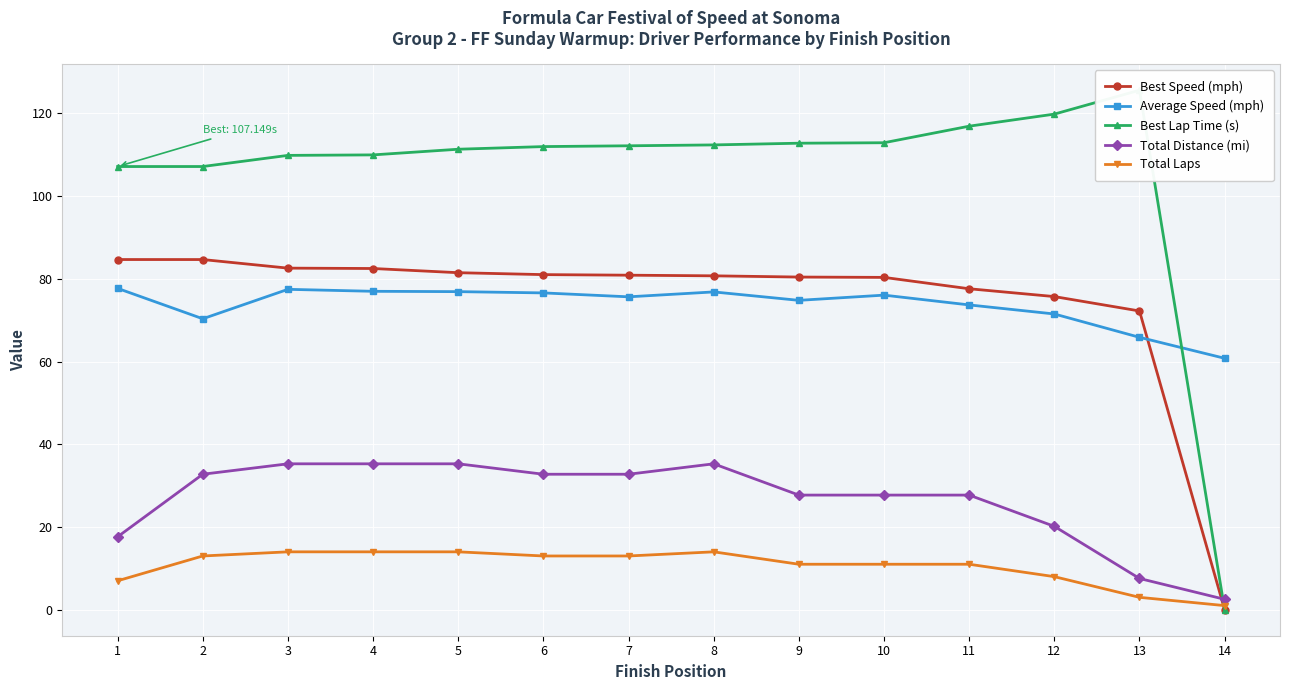

Which series has the widest spread of values?

Best Lap Time (s)